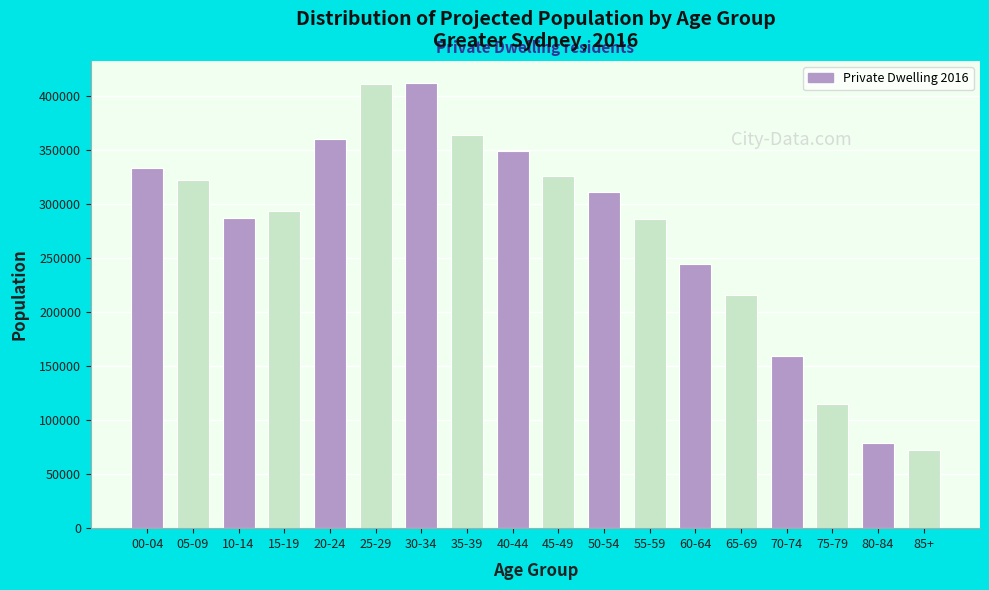

What is the value of the 11th bar from the left?

310427.5